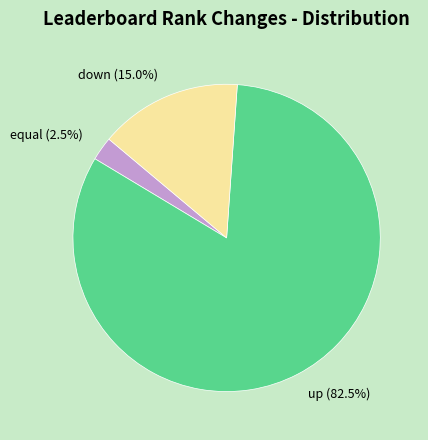

Does any single category account for the majority?

Yes